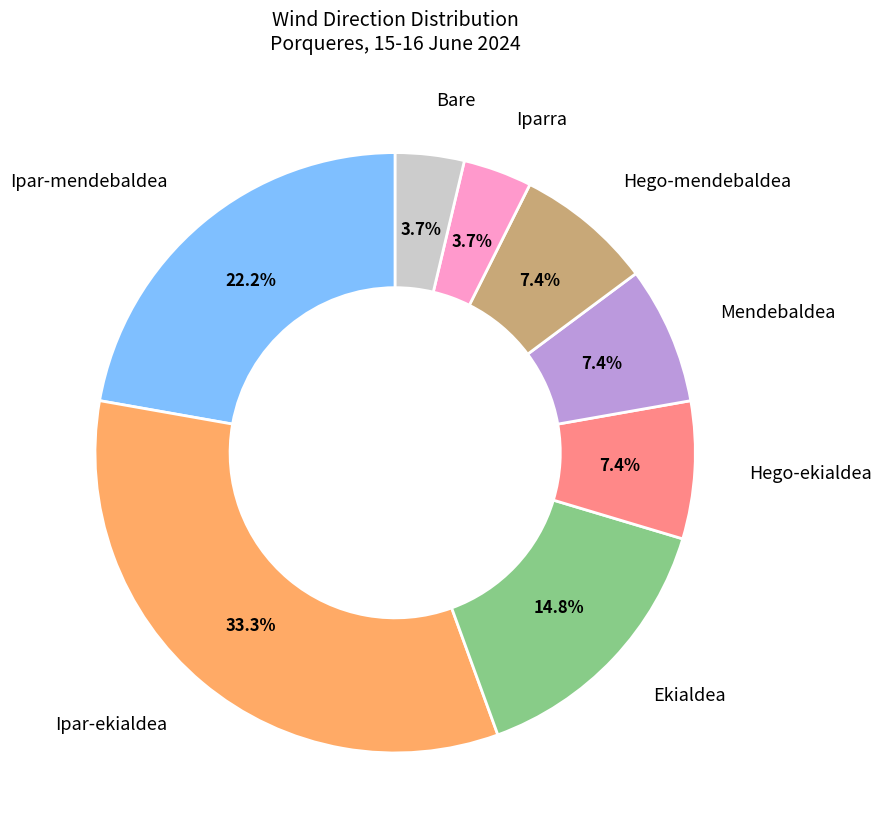

To the nearest percent, what is the combined percentage of Hego-ekialdea and Ipar-mendebaldea?

30%